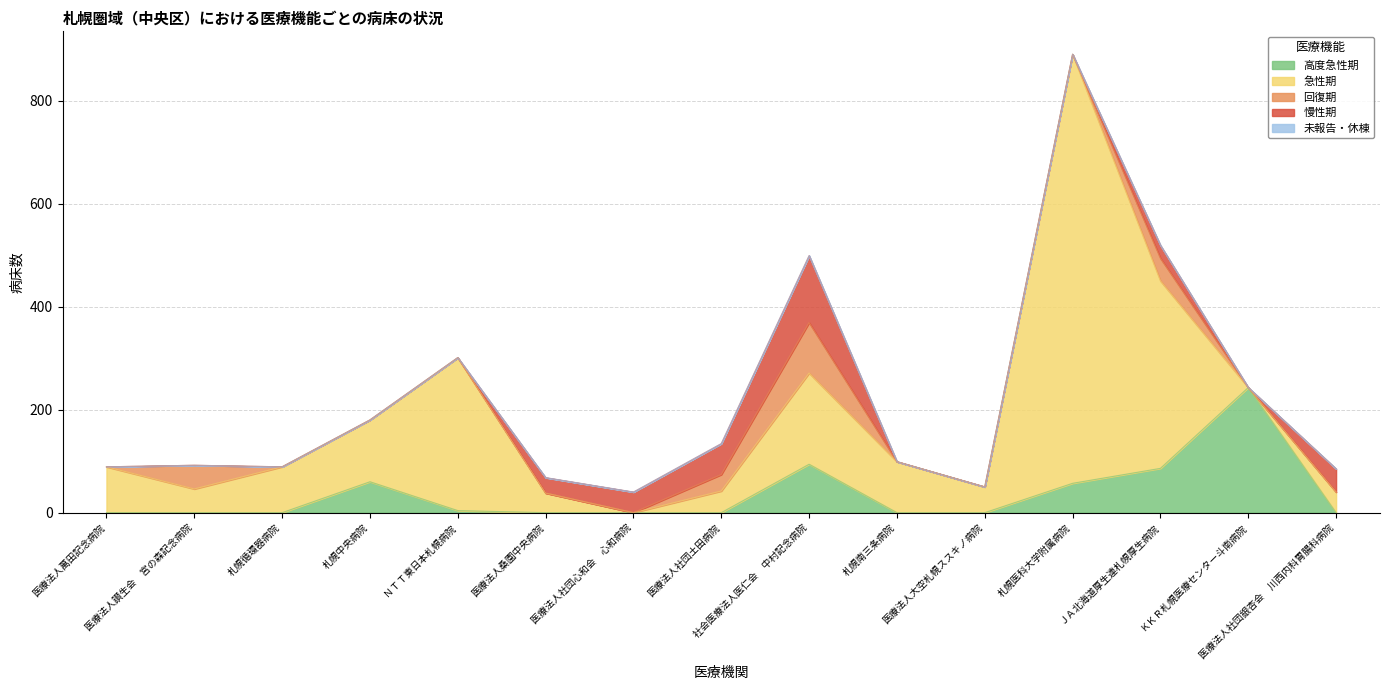

True or false: 慢性期 and 回復期 cross at least once.

False